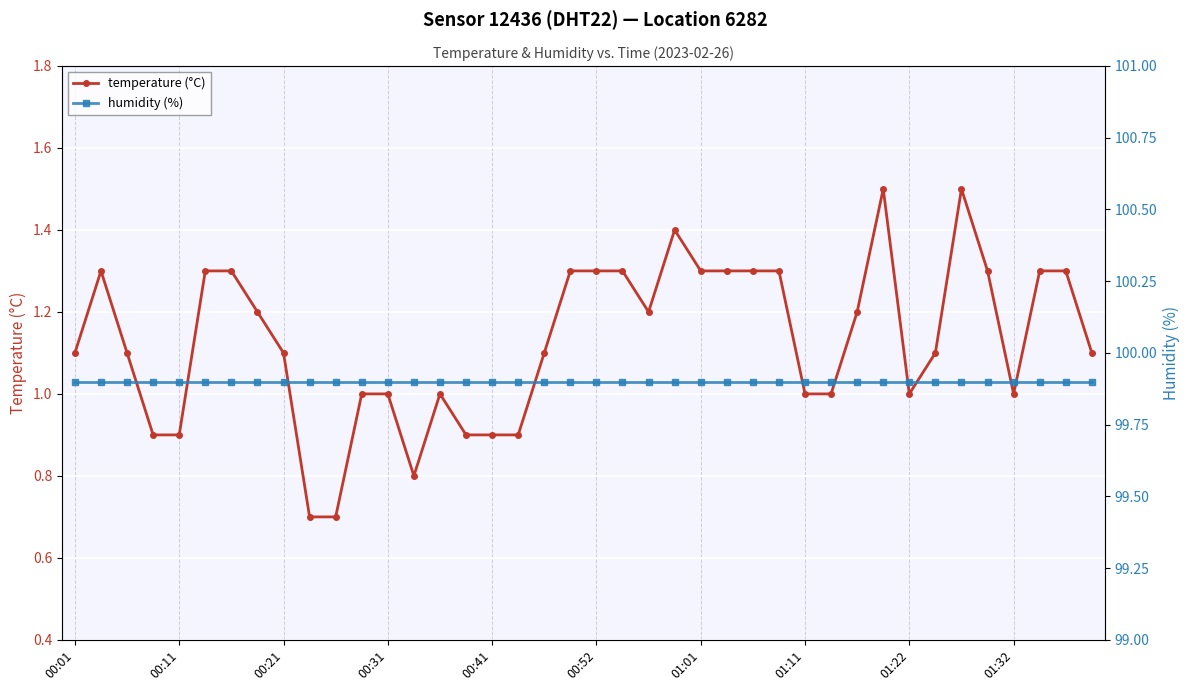

Read the humidity (%) value at 17.

99.9